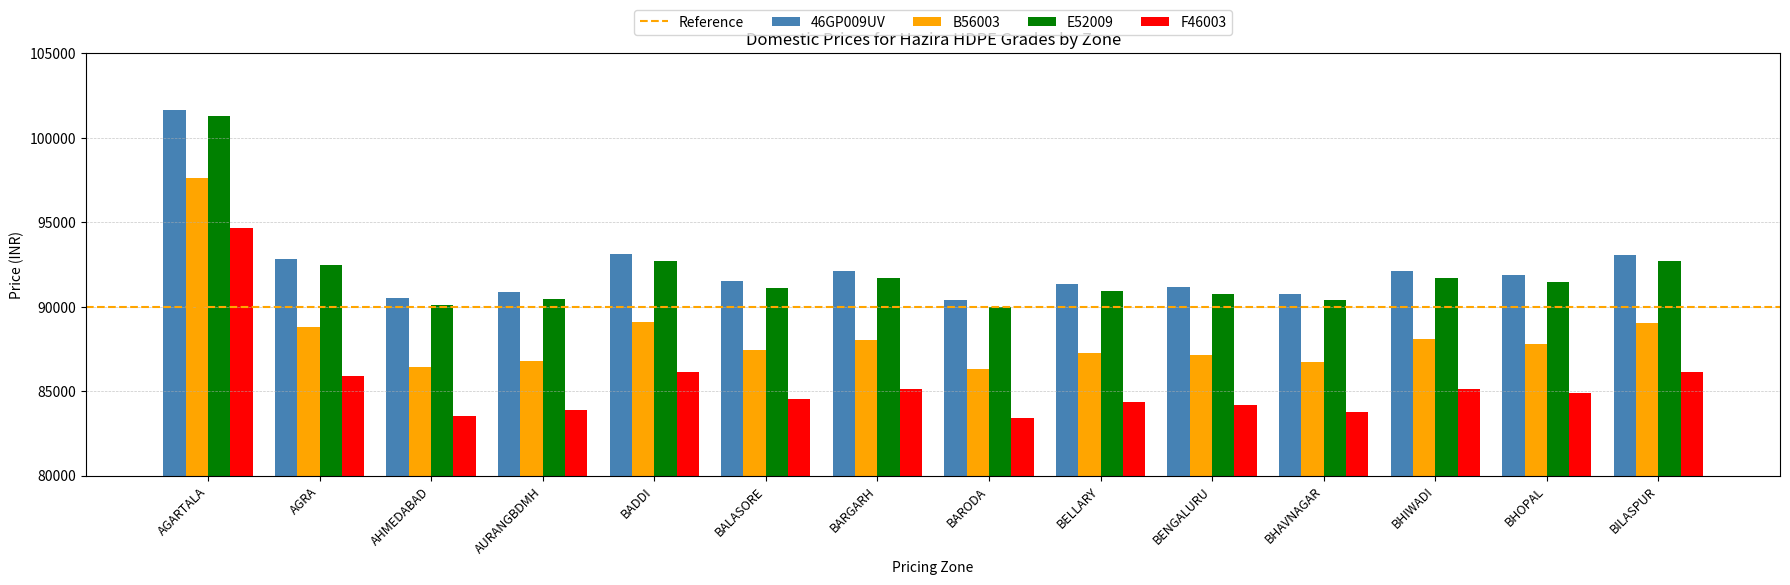

What is the difference between the second highest and second lowest values in the B56003 series?

2621